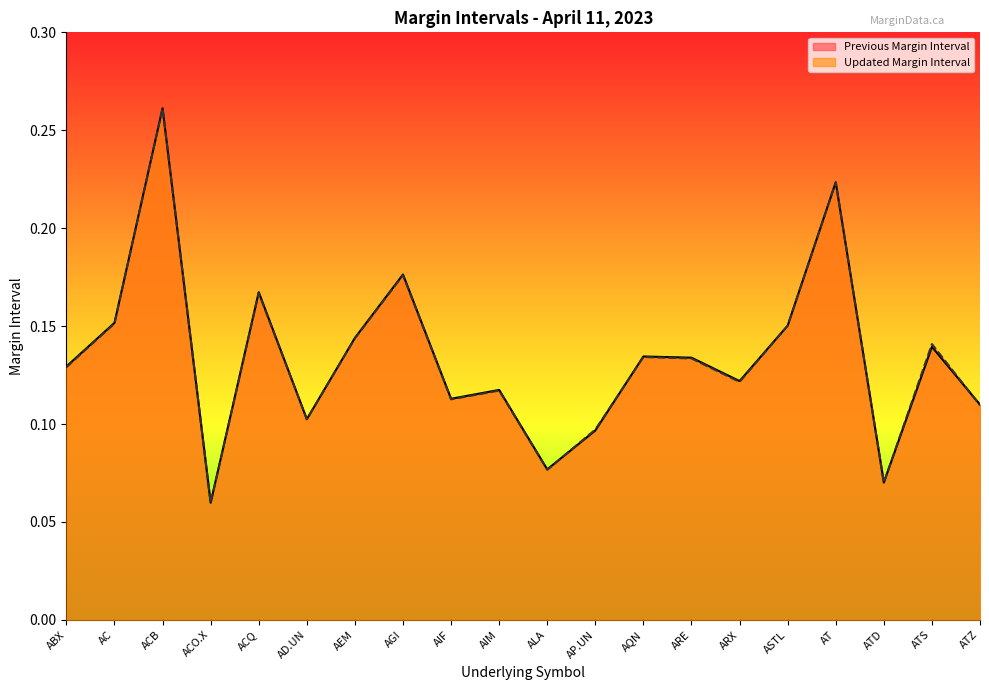

Which series has the widest spread of values?

Updated Margin Interval